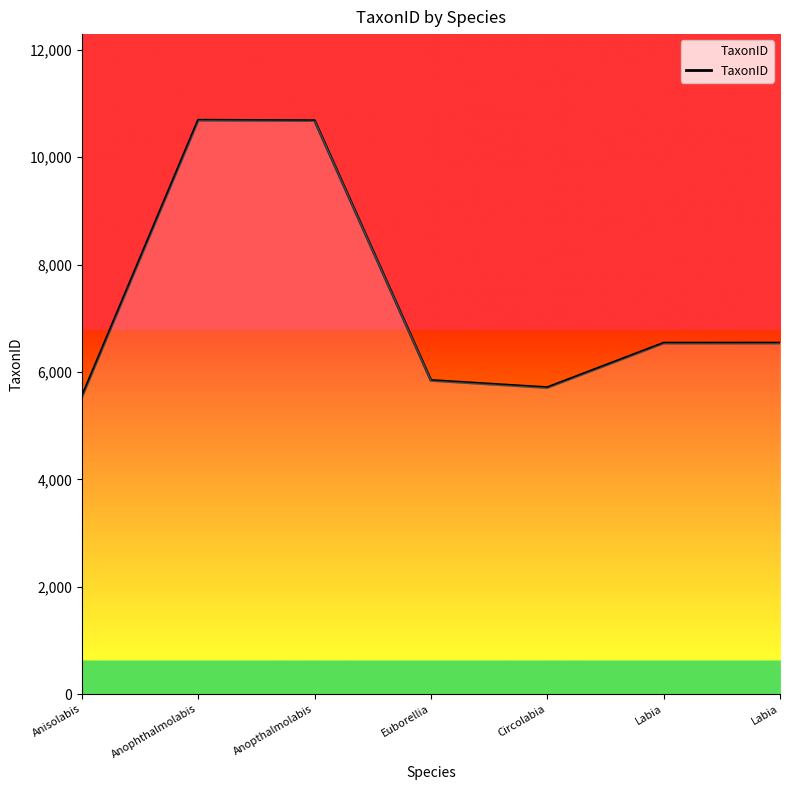

Does the chart have visible grid lines?

No